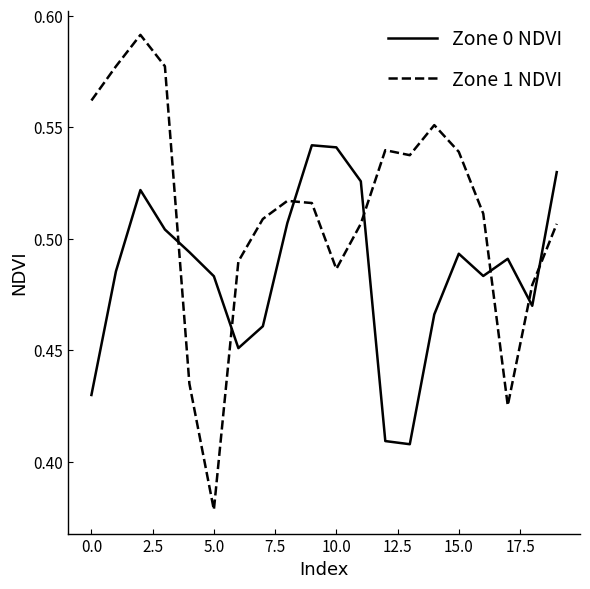

What are all the series names shown in the legend?

Zone 0 NDVI, Zone 1 NDVI